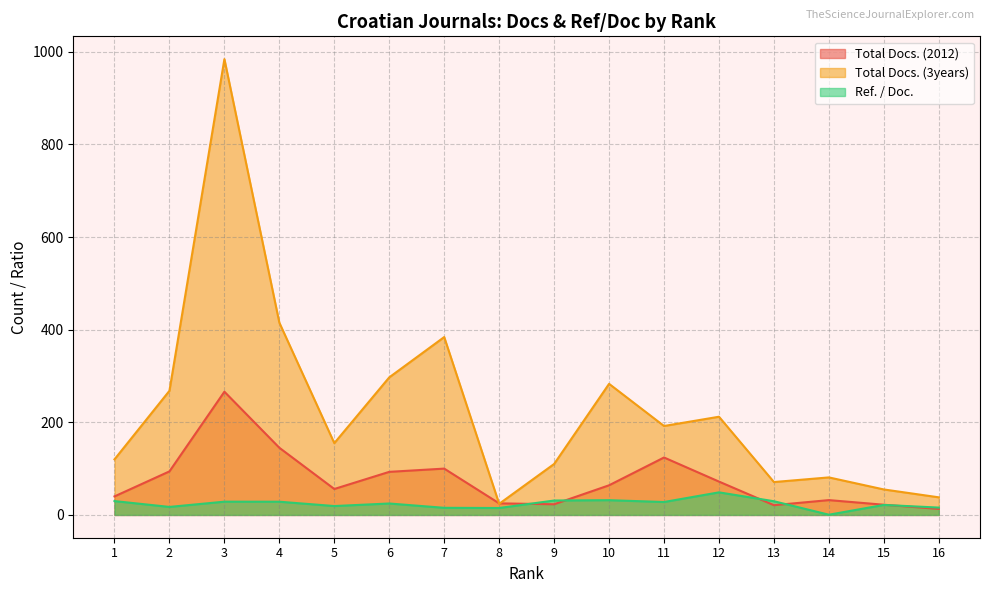

Rank the series by their average value, from lowest to highest.

Ref. / Doc., Total Docs. (2012), Total Docs. (3years)